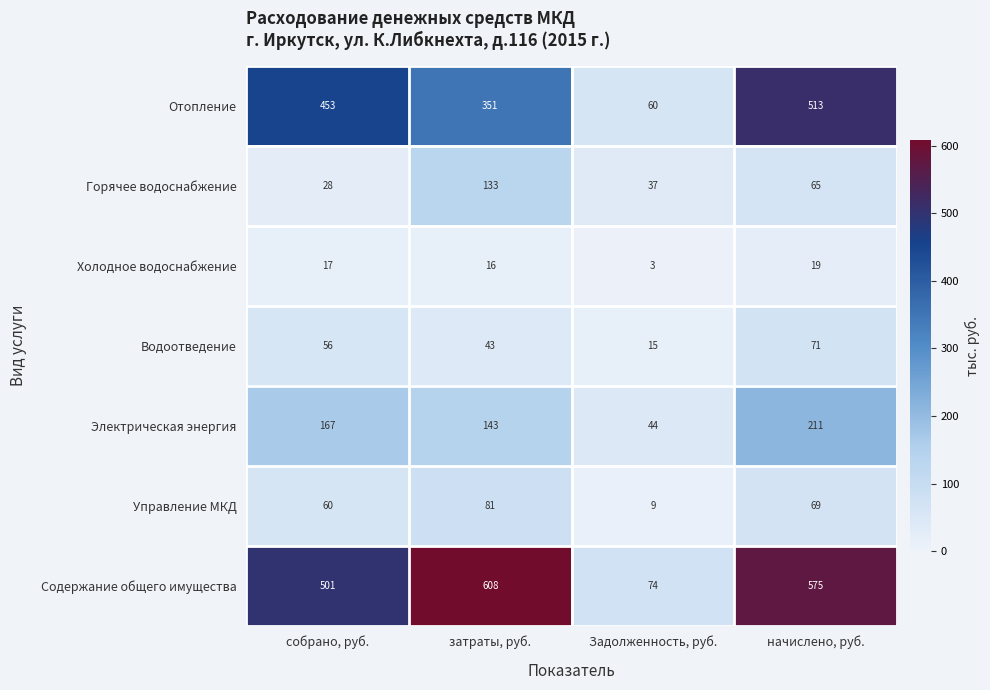

Which category has the highest value across all series?

затраты, руб.